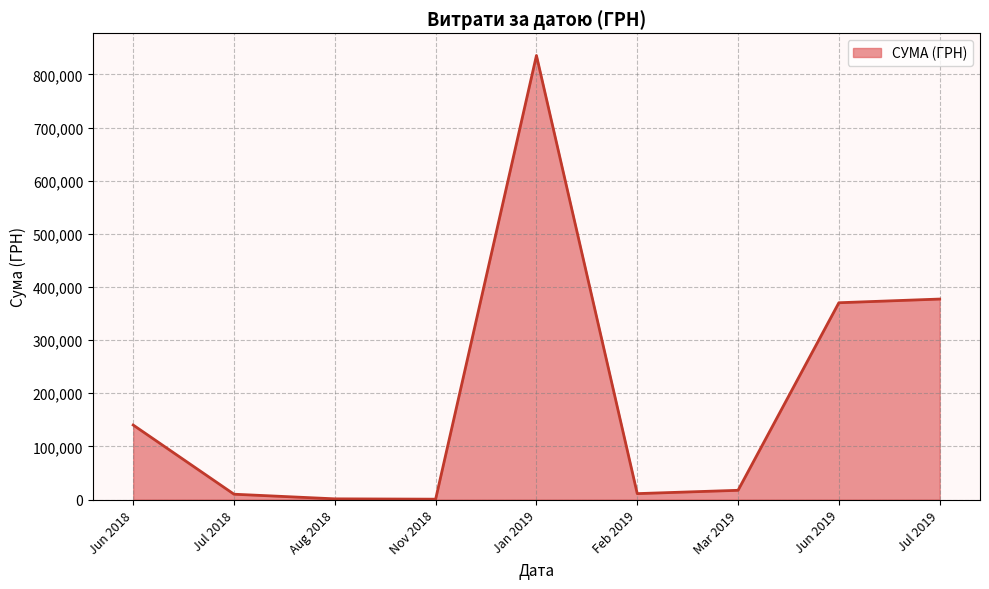

How many categories are shown in the chart?

9